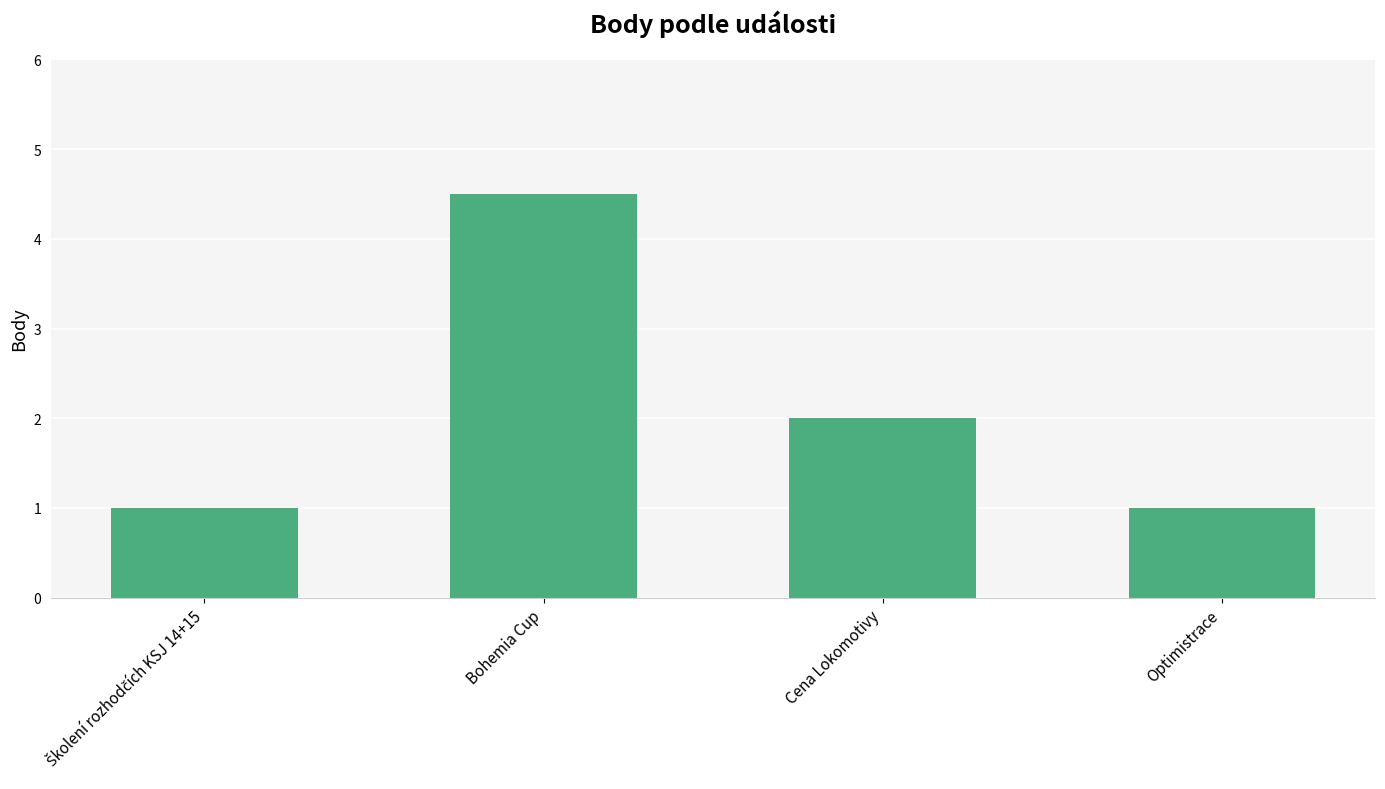

Read the value at Optimistrace.

1.0